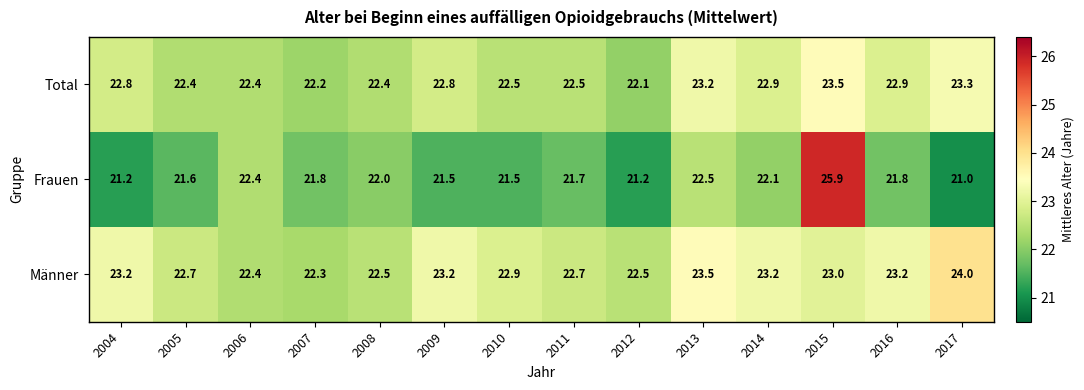

What is the difference between the highest and lowest values at 2016?

1.4